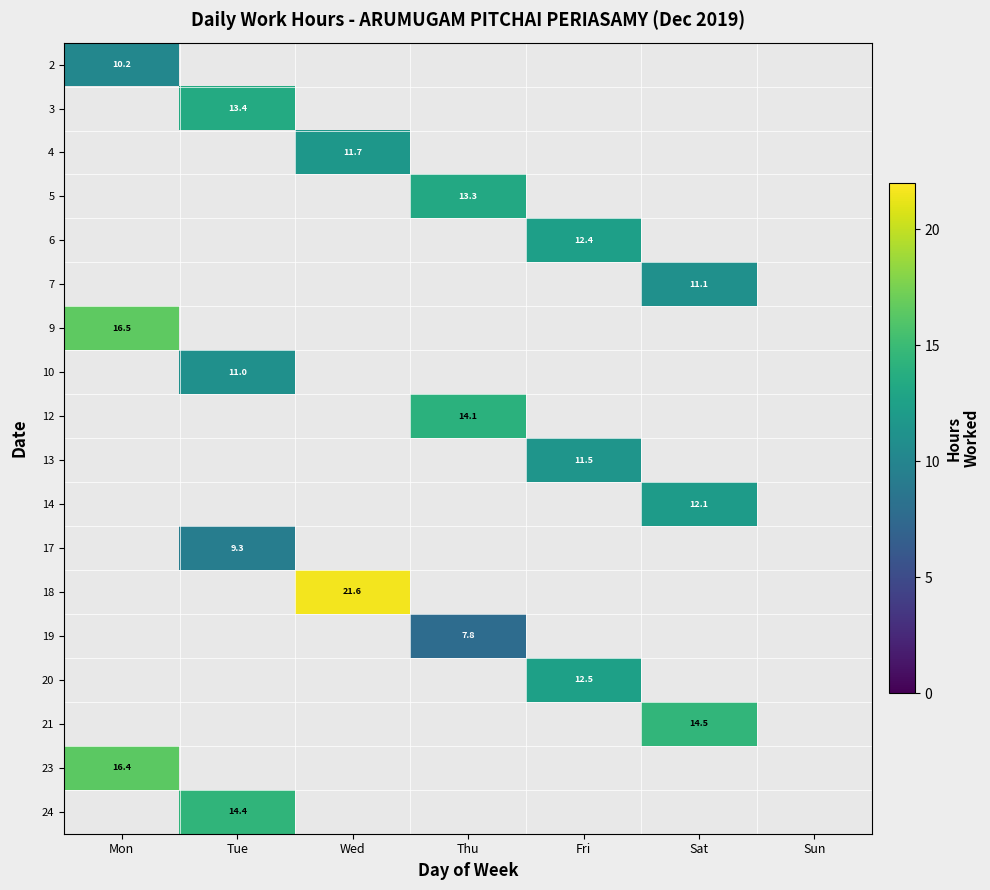

Is it true that 10 equals 11.0 at Tue?

True